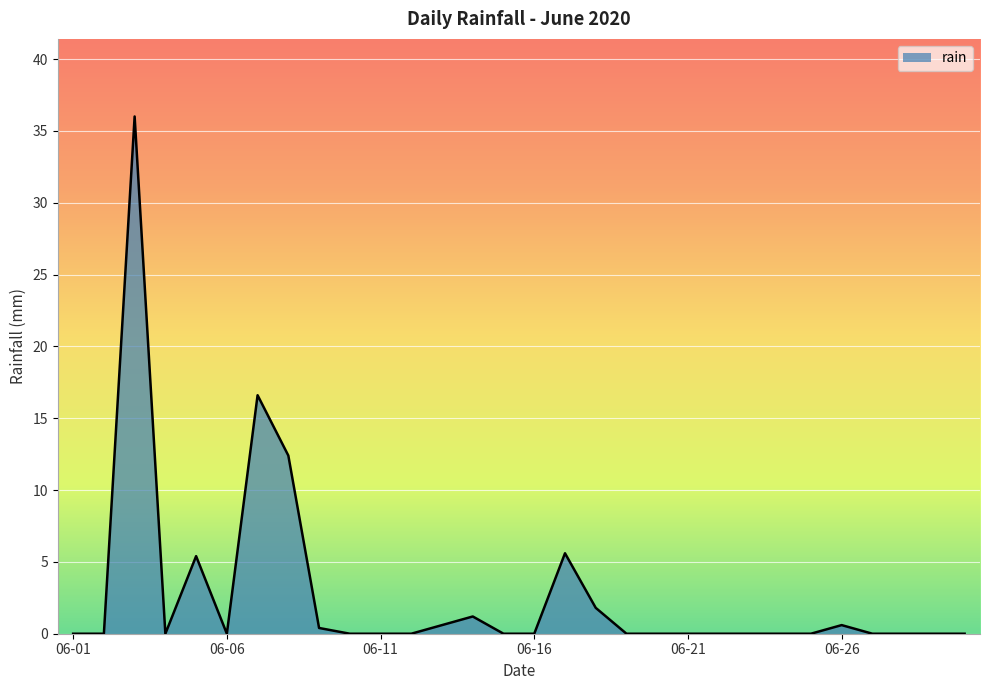

What is the maximum value shown in the chart?

36.0